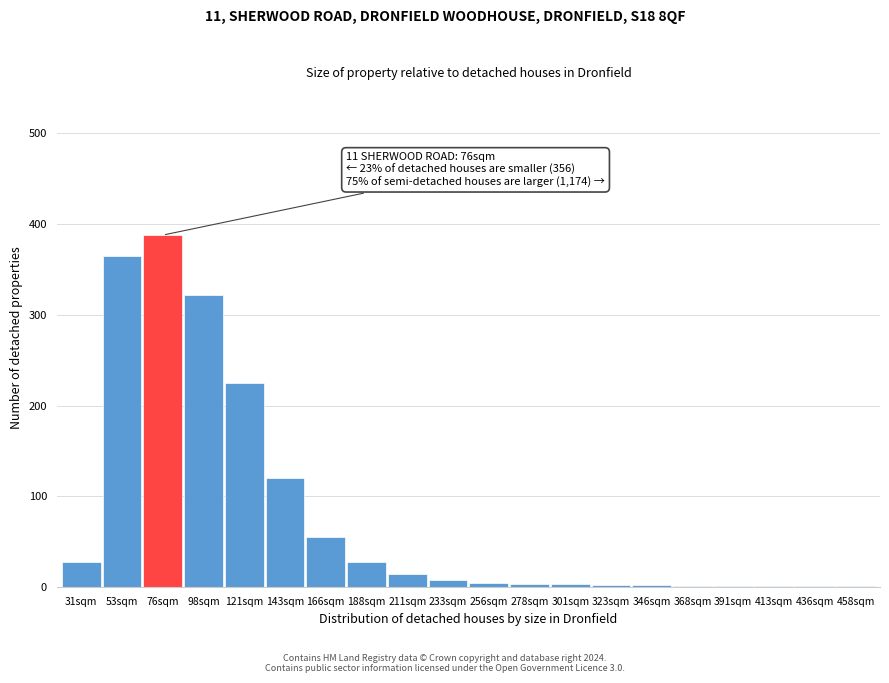

The chart shows a value of 1 at 436sqm. True or false?

True